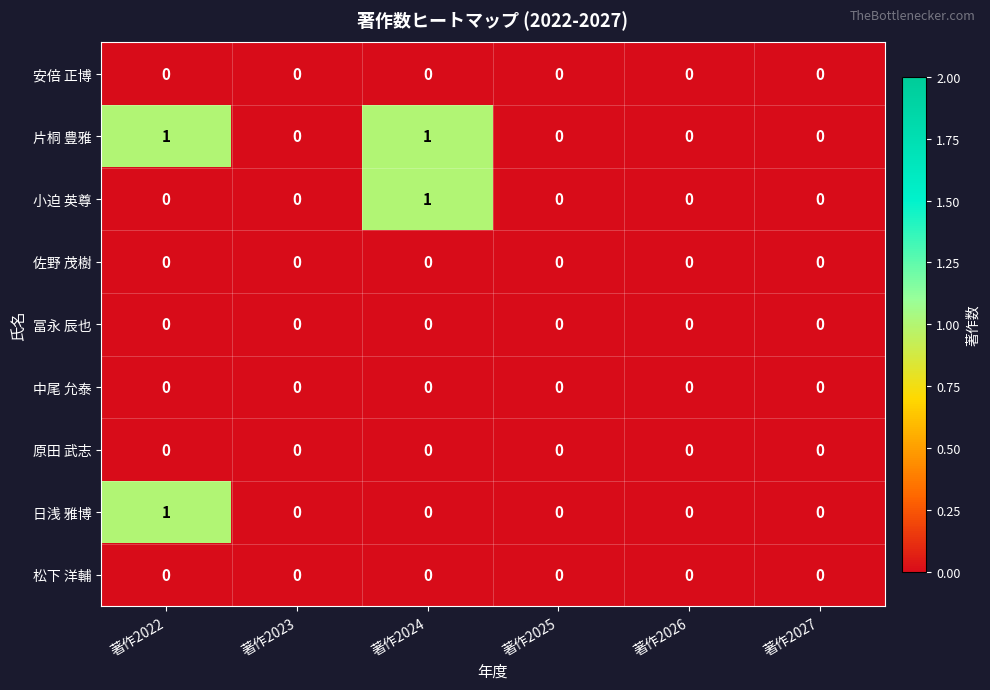

The value of 片桐 豊雅 at 著作2025 is 1. True or false?

False